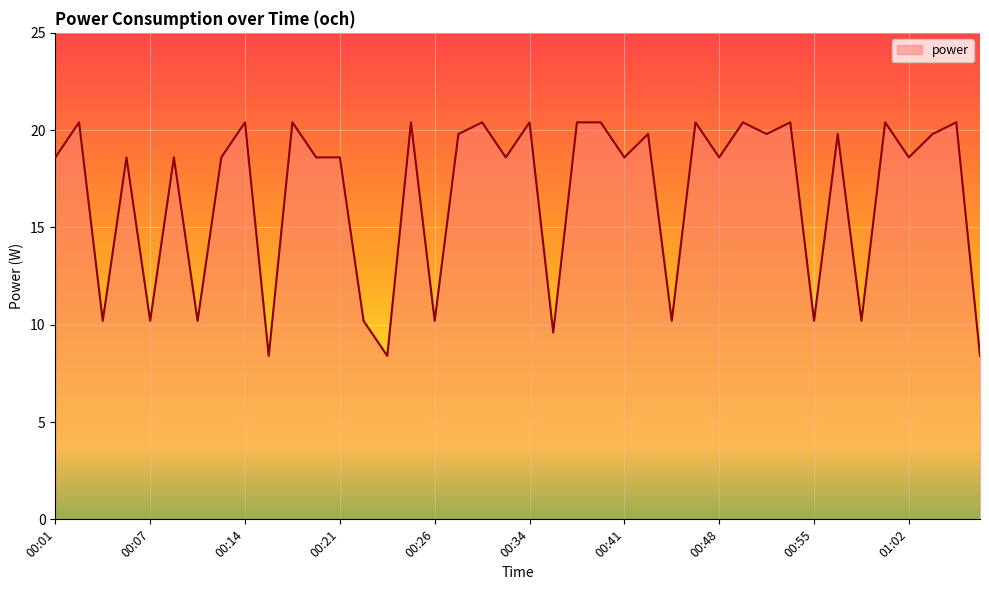

What is the smallest value displayed?

8.4